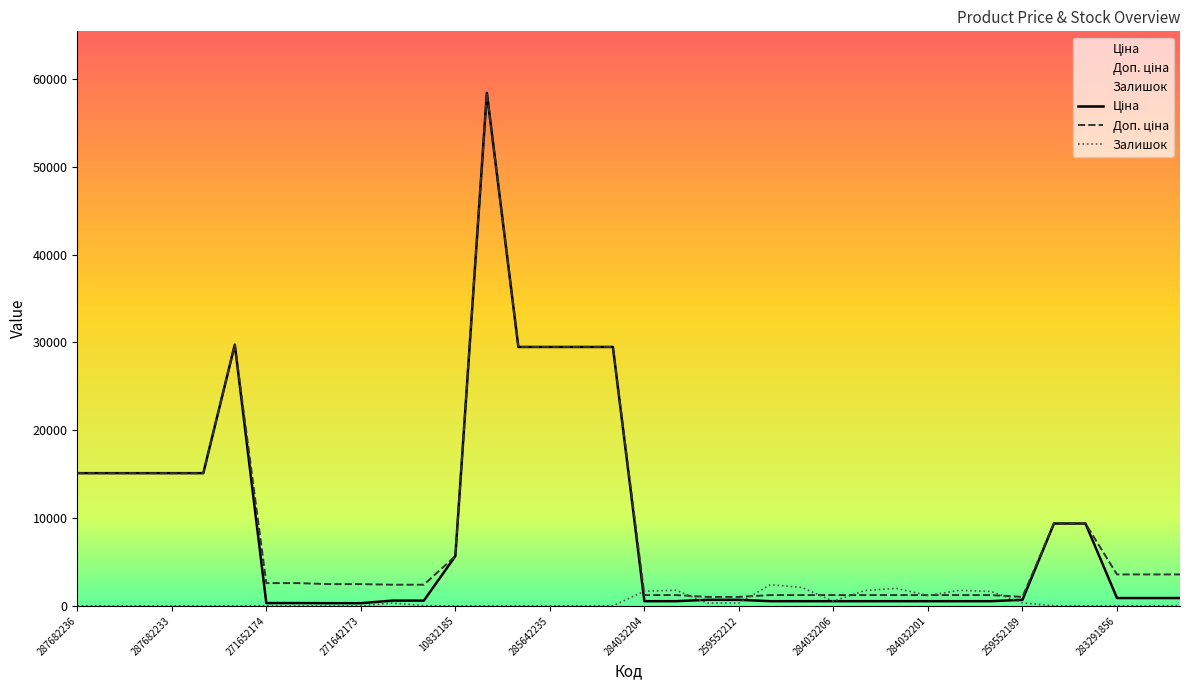

Reading right to left, extract all data points from this chart.

Ціна: 283291650=895.9	283291651=895.9	283291856=895.9	273702194=9384.0	273702193=9384.0	259552189=693.7	284032199=539.0	284032200=539.0	284032201=539.0	284032202=539.0	284032205=539.0	284032206=539.0	284032207=539.0	284032208=539.0	259552212=693.7	259552213=693.7	284032203=539.0	284032204=539.0	285642233=29491.5	285642234=29491.5	285642235=29491.5	285642236=29491.5	285662232=58426.5	10832185=5673.8	249092173=603.7	249092174=603.7	271642173=310.3	271642174=310.3	271652173=324.8	271652174=324.8	287702232=29747.2	287682231=15120.0	287682233=15120.0	287682234=15120.0	287682235=15120.0	287682236=15120.0
Доп. ціна: 283291650=3583.6	283291651=3583.6	283291856=3583.6	273702194=9384.0	273702193=9384.0	259552189=1024.6	284032199=1235.4	284032200=1235.4	284032201=1235.4	284032202=1235.4	284032205=1235.4	284032206=1235.4	284032207=1235.4	284032208=1235.4	259552212=1024.6	259552213=1024.6	284032203=1235.4	284032204=1235.4	285642233=29491.5	285642234=29491.5	285642235=29491.5	285642236=29491.5	285662232=58426.5	10832185=5673.8	249092173=2414.8	249092174=2414.8	271642173=2482.4	271642174=2482.4	271652173=2598.3	271652174=2598.3	287702232=29747.2	287682231=15120.0	287682233=15120.0	287682234=15120.0	287682235=15120.0	287682236=15120.0
Залишок: 283291650=43.0	283291651=7.0	283291856=7.0	273702194=18.0	273702193=17.0	259552189=348.0	284032199=1649.0	284032200=1777.0	284032201=1180.0	284032202=1992.0	284032205=1757.0	284032206=539.0	284032207=2096.0	284032208=2419.0	259552212=334.0	259552213=331.0	284032203=1786.0	284032204=1674.0	285642233=11.0	285642234=9.0	285642235=13.0	285642236=14.0	285662232=14.0	10832185=4.0	249092173=38.0	249092174=328.0	271642173=10.0	271642174=11.0	271652173=15.0	271652174=34.0	287702232=0.0	287682231=0.0	287682233=0.0	287682234=0.0	287682235=0.0	287682236=0.0